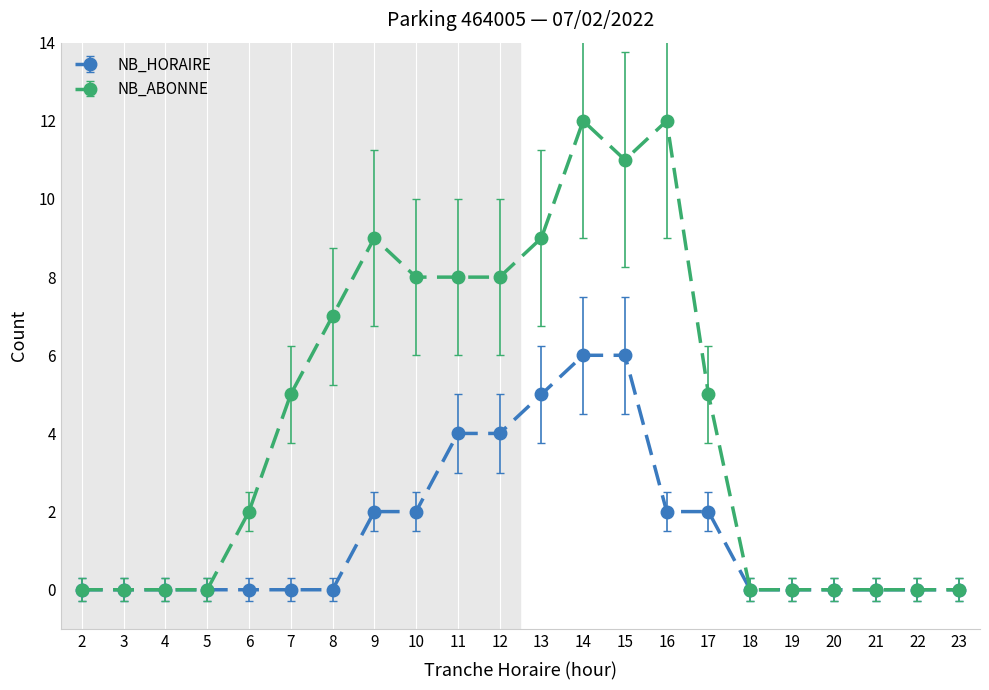

True or false: NB_ABONNE has a value of 4 at 18.

False